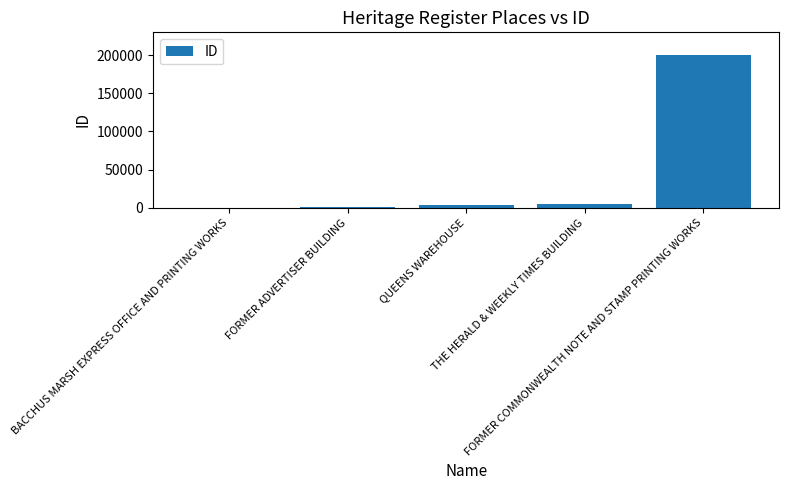

What is the sum of all values?

209698